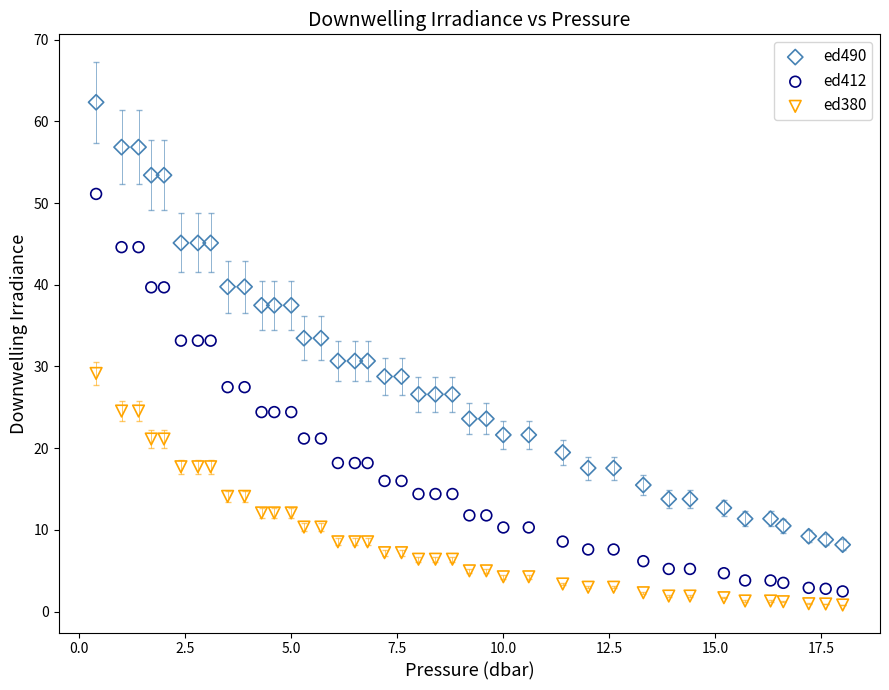

What is the X range (max minus min) for the scatter plot?

17.6